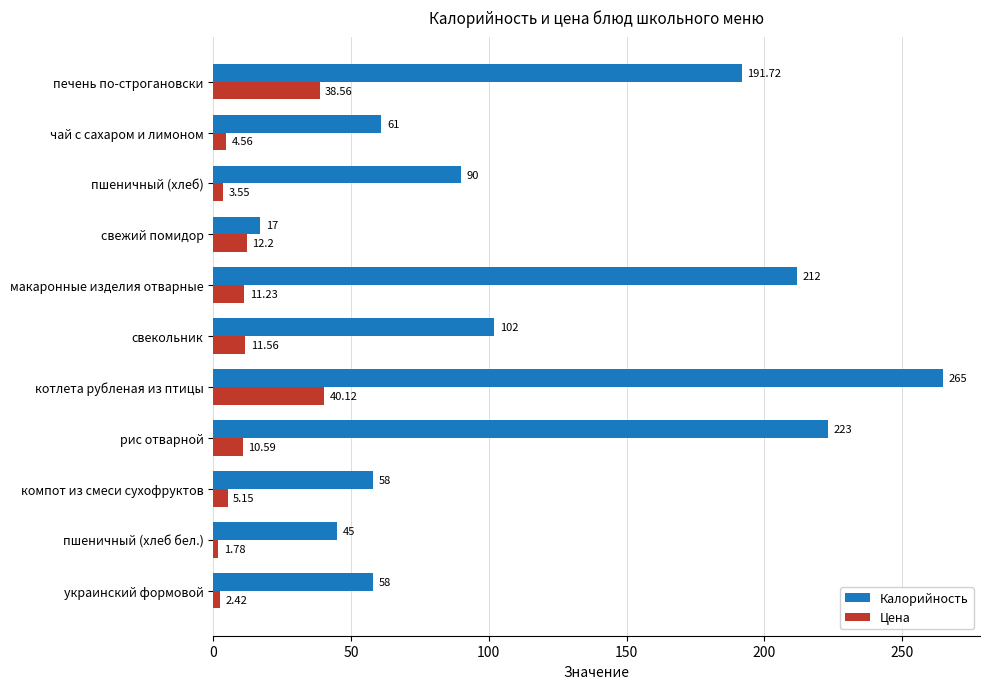

What are all the series names shown in the legend?

Калорийность, Цена